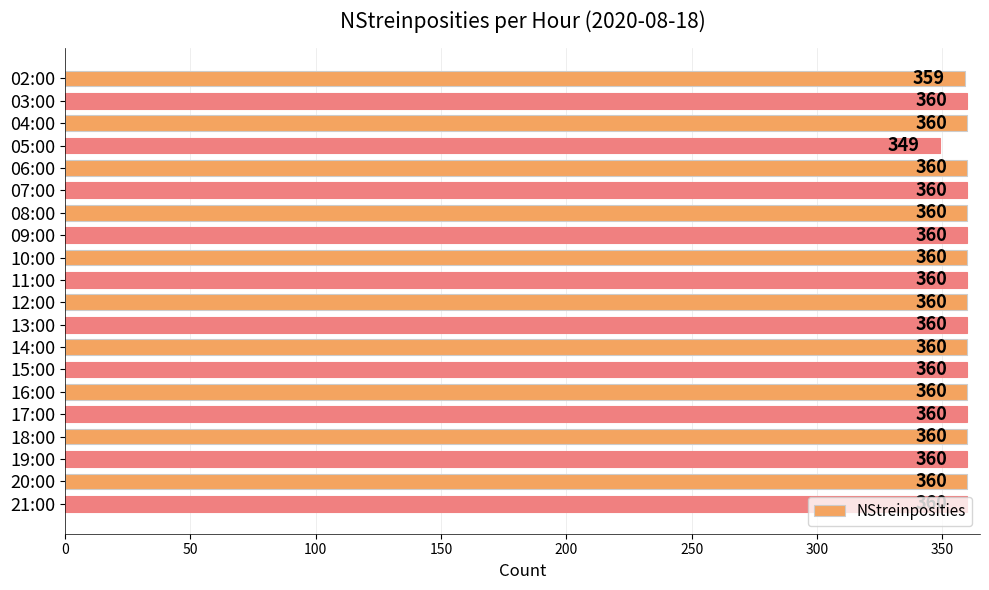

What is the value of the 1st bar from the top?

359